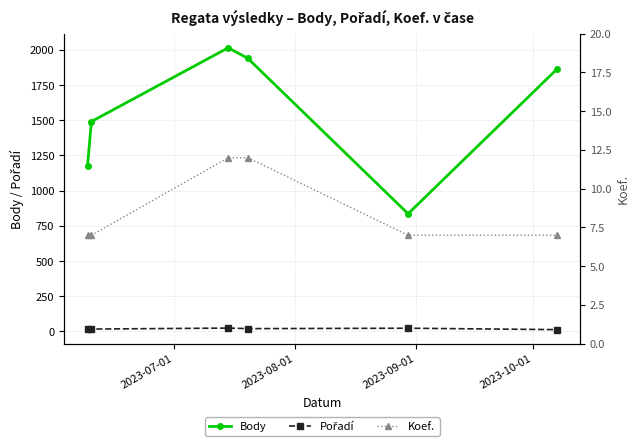

How many data points in Body are less than 1861?

3